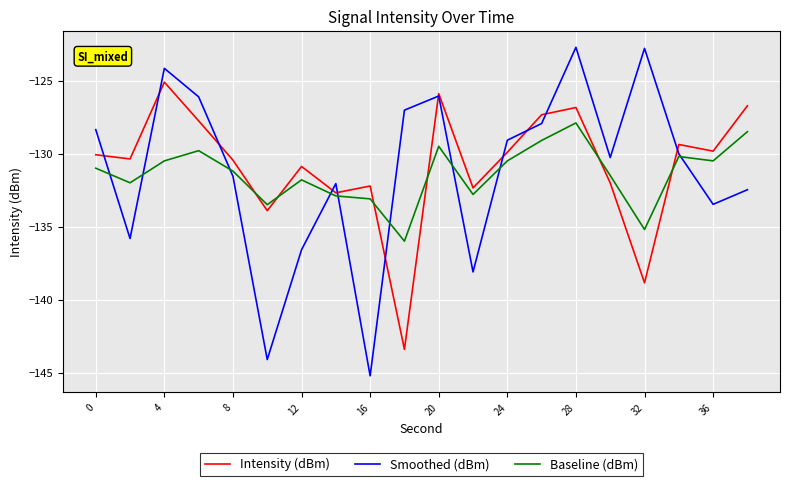

Rank the series by their maximum value, from highest to lowest.

Smoothed (dBm), Intensity (dBm), Baseline (dBm)